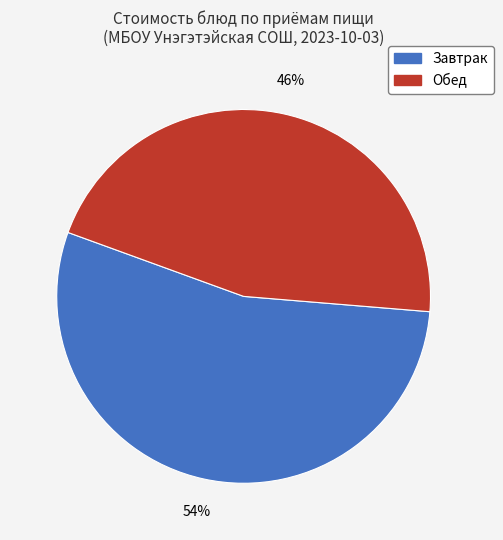

To the nearest percent, what is the difference between the largest and smallest slice percentages?

8%